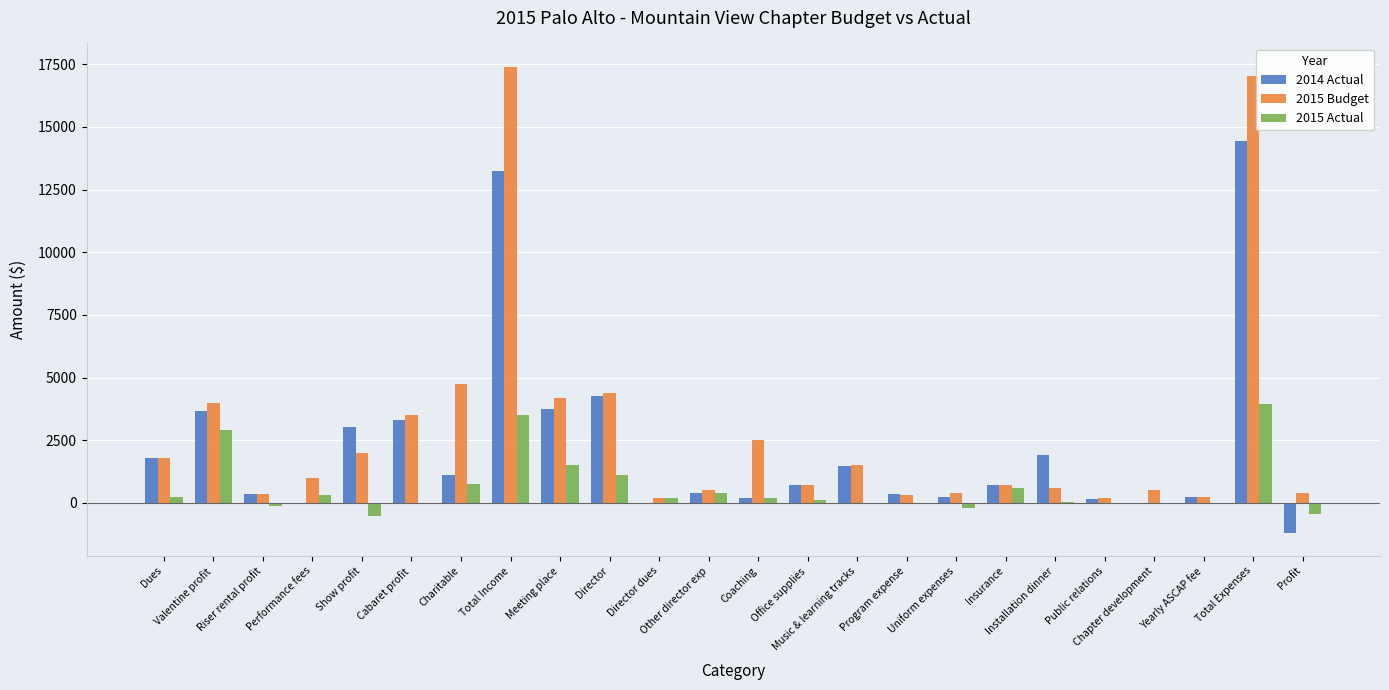

What is the greatest value displayed?

17400